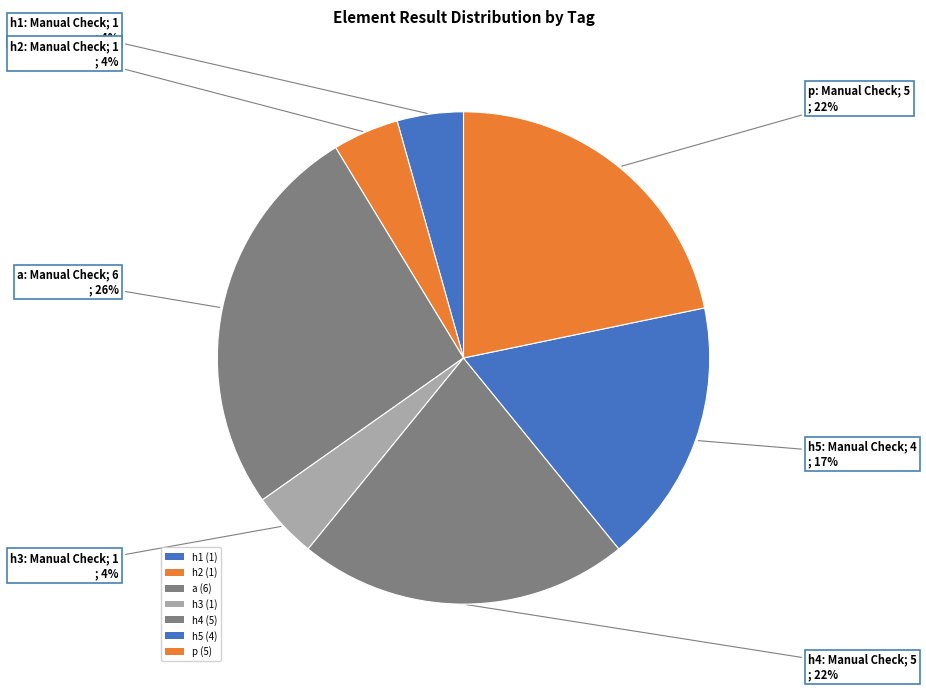

Which category has the biggest portion of the pie?

a